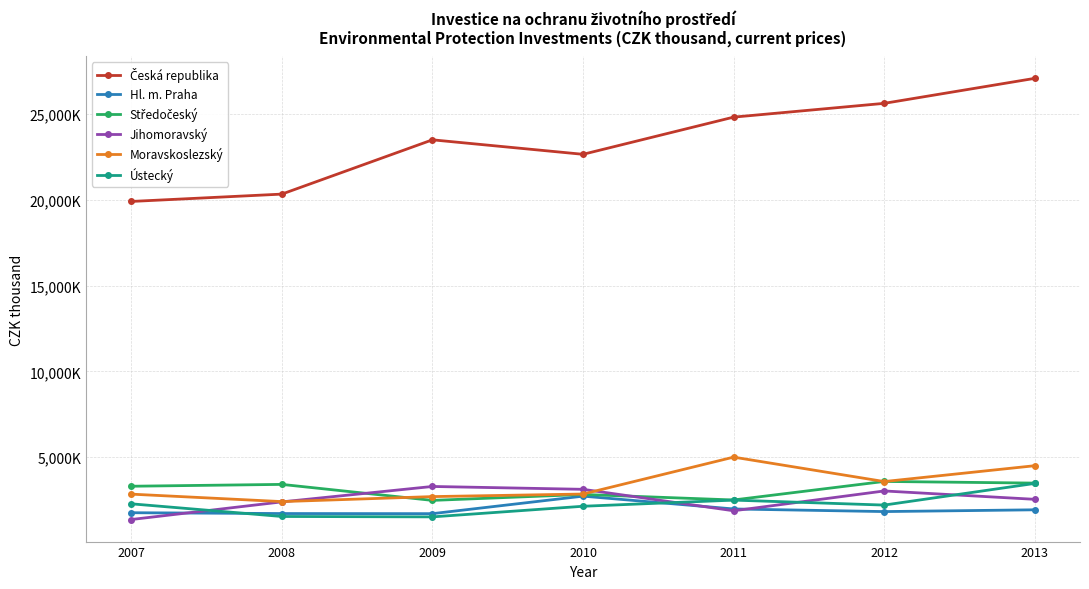

Does the chart have visible grid lines?

Yes